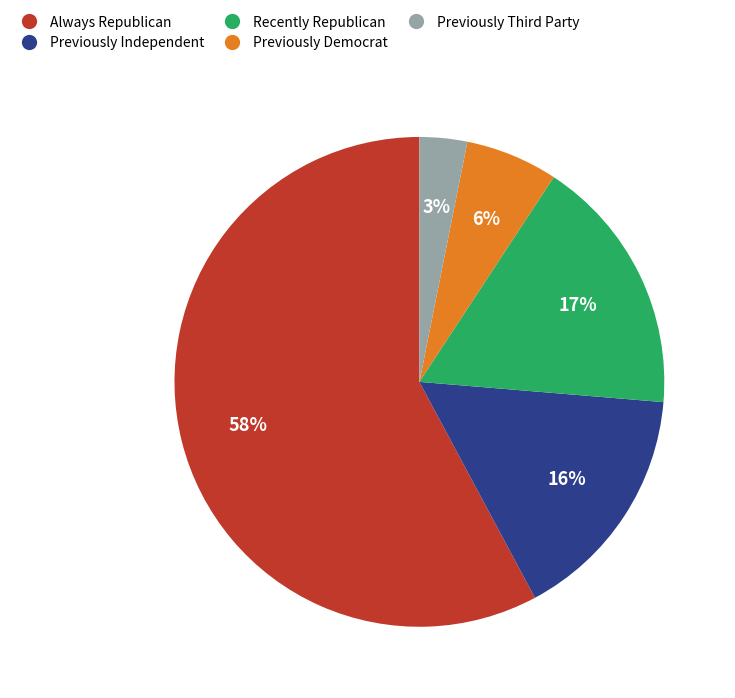

Count the number of slices in the pie.

5